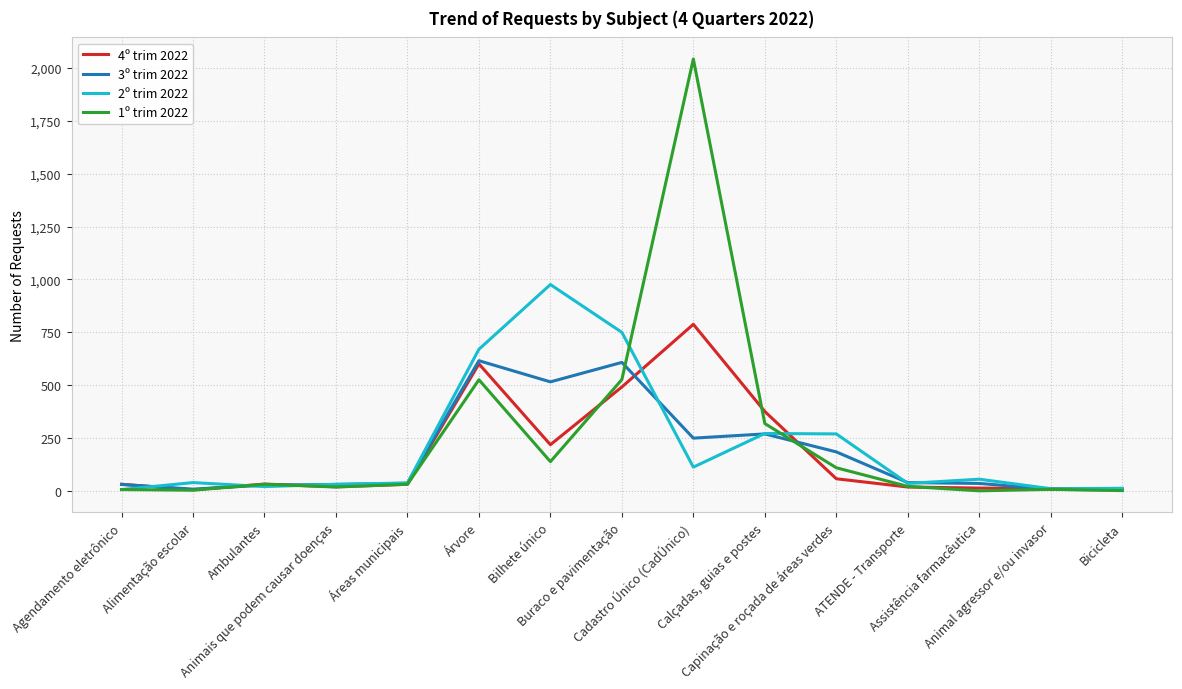

Which series has the largest range (max minus min)?

1º trim 2022